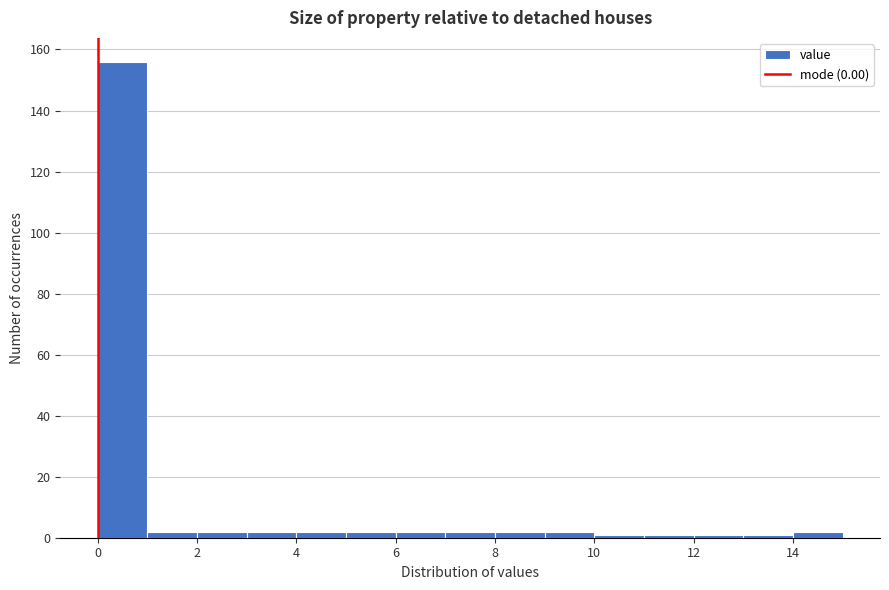

Reading left to right, transcribe this chart: for each bar, give the range it covers on the x-axis and its height. The values are not printed on the chart, so give them approximately, as read against the axis.

0 to 1: 156
1 to 2: 2
2 to 3: 2
3 to 4: 2
4 to 5: 2
5 to 6: 2
6 to 7: 2
7 to 8: 2
8 to 9: 2
9 to 10: 2
10 to 11: under 2
11 to 12: under 2
12 to 13: under 2
13 to 14: under 2
14 to 15: 2